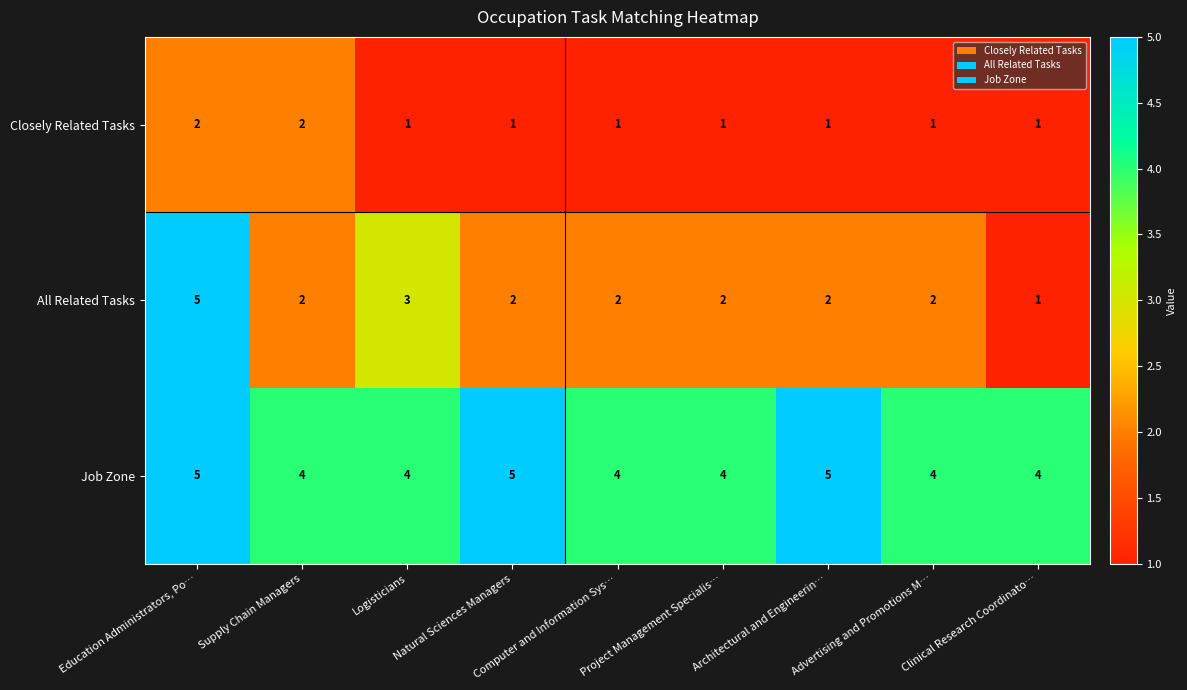

What is the lowest value of the Job Zone series?

4